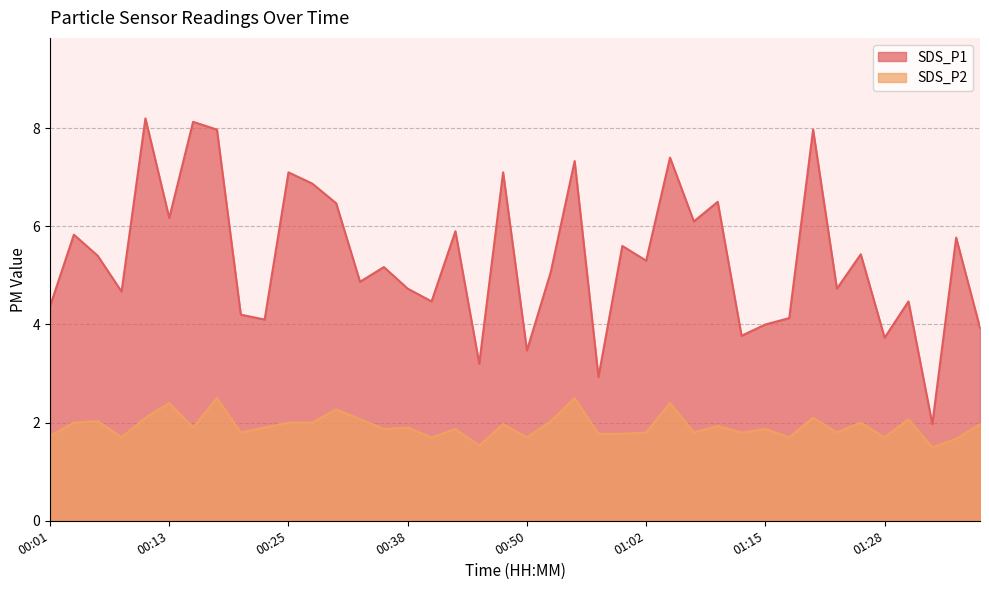

Which series has the largest total across all categories?

SDS_P1